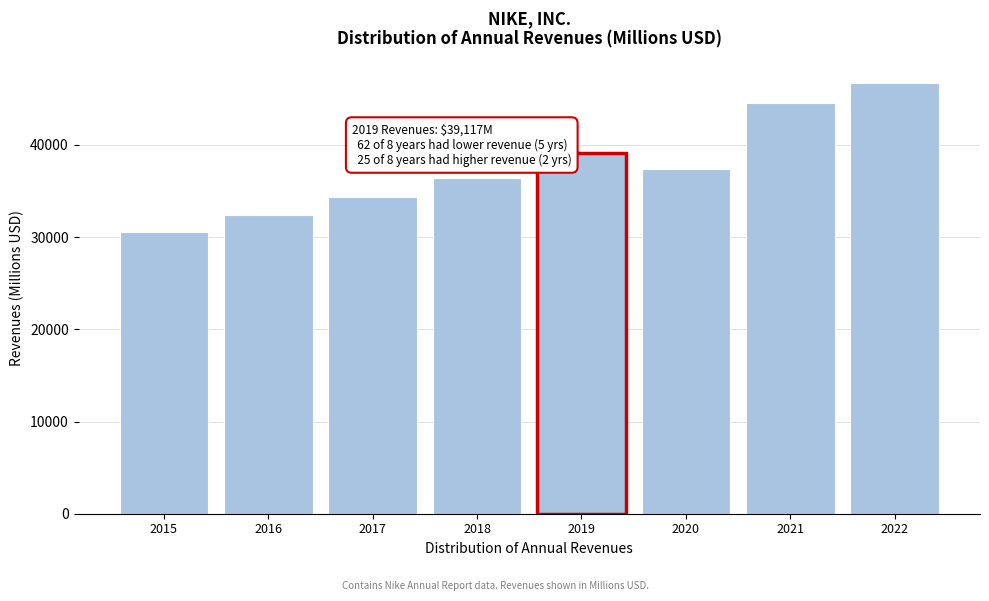

Reading right to left, transcribe all the data shown in this chart.

2022=46710	2021=44538	2020=37403	2019=39117	2018=36397	2017=34350	2016=32376	2015=30601